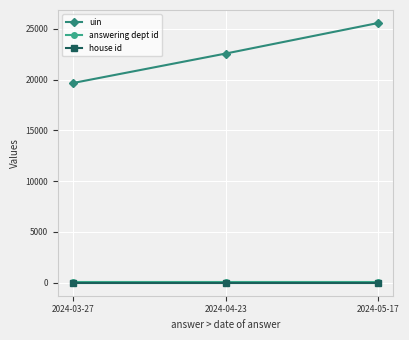

Which series has the largest range (max minus min)?

uin